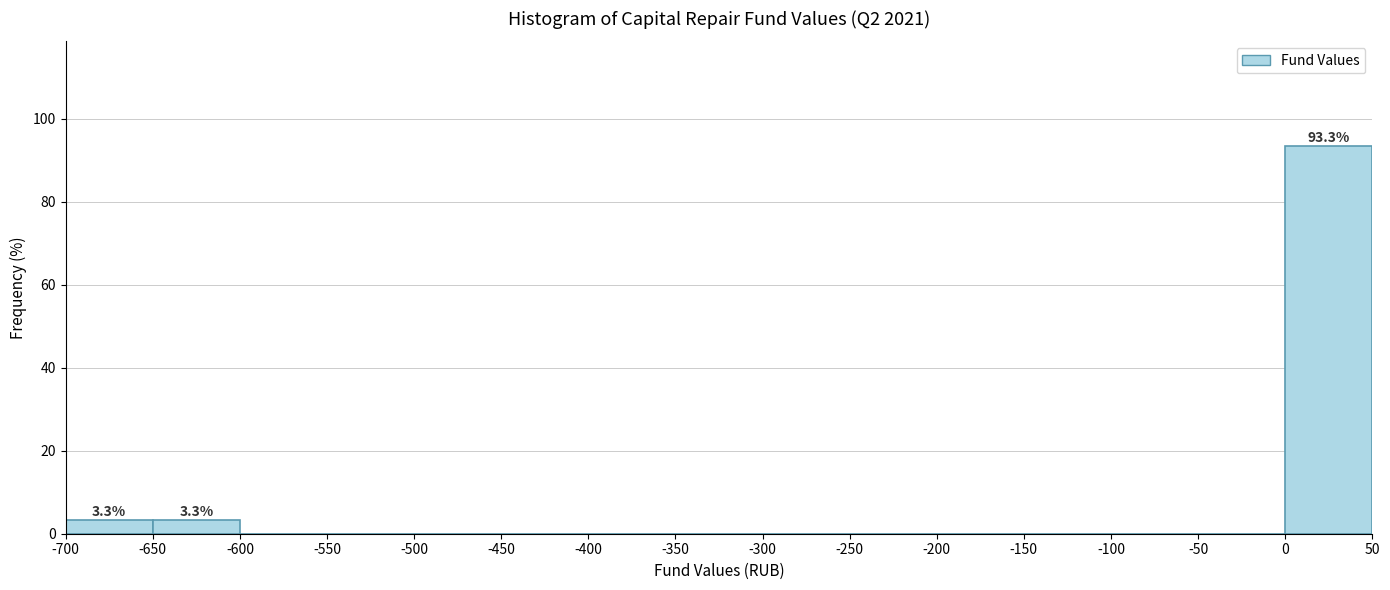

Over which range of the x-axis is the bar tallest?

0 to 50